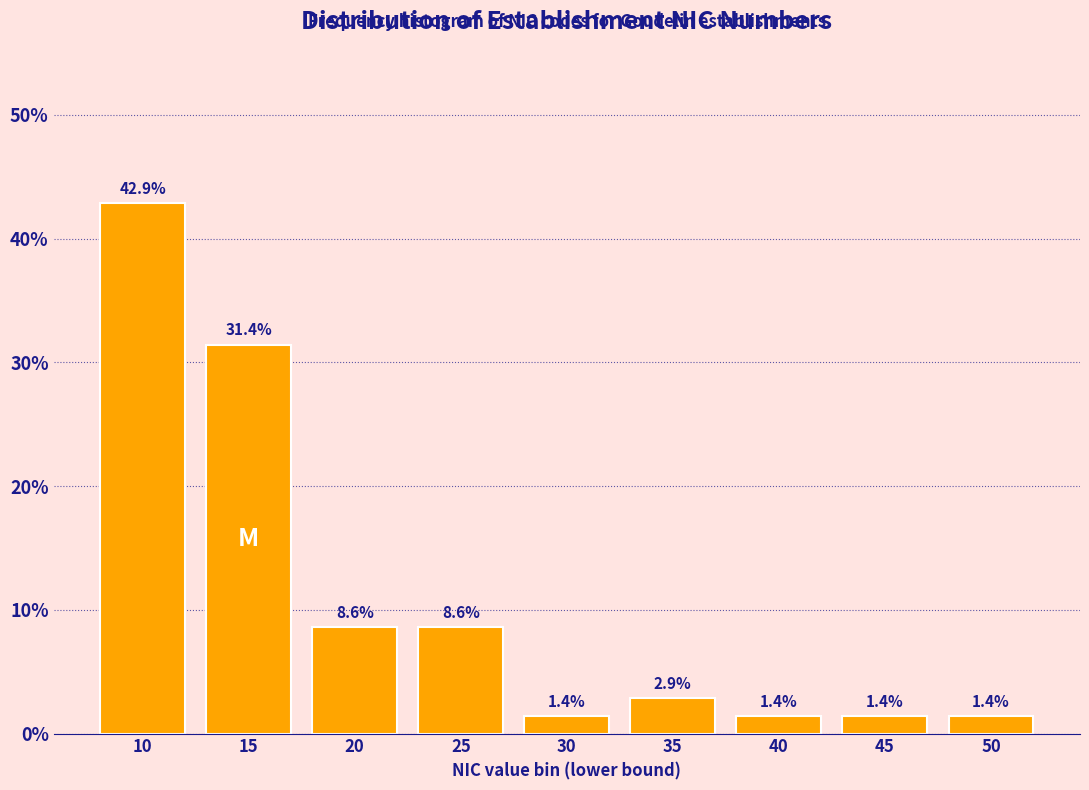

Reading right to left, what are all the values shown in this chart?

50=1.4	45=1.4	40=1.4	35=2.9	30=1.4	25=8.6	20=8.6	15=31.4	10=42.9